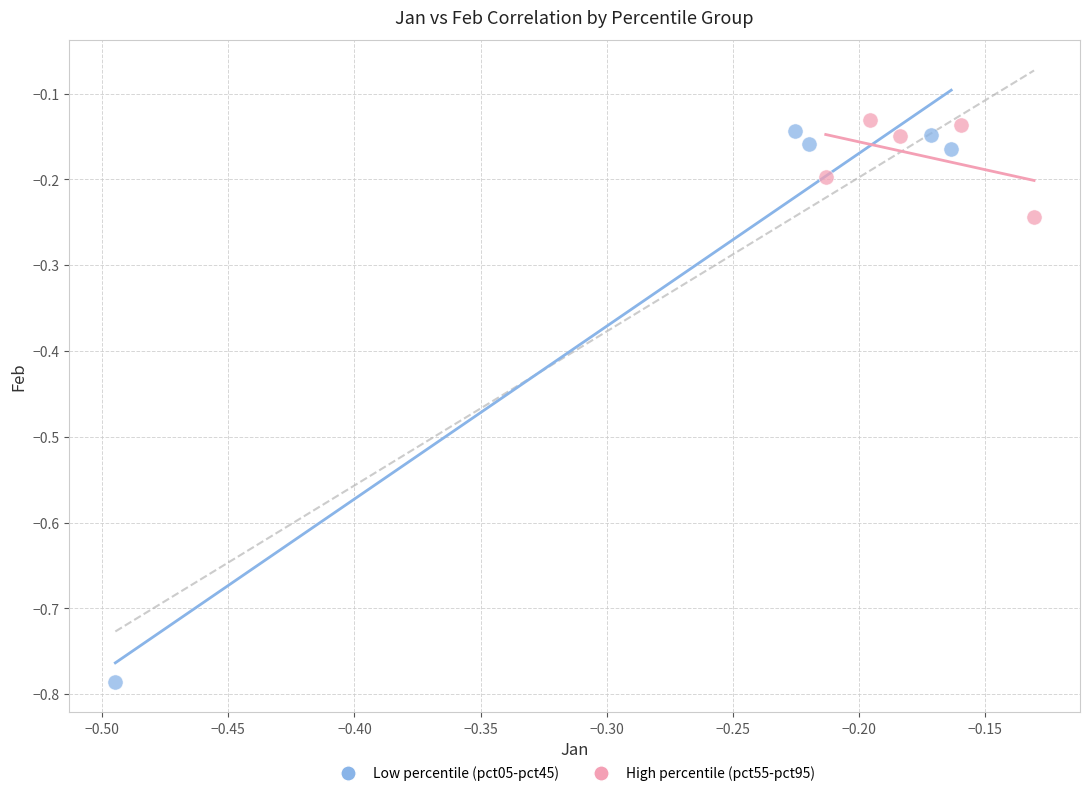

Which series reaches the minimum Y coordinate?

Low percentile (pct05-pct45)